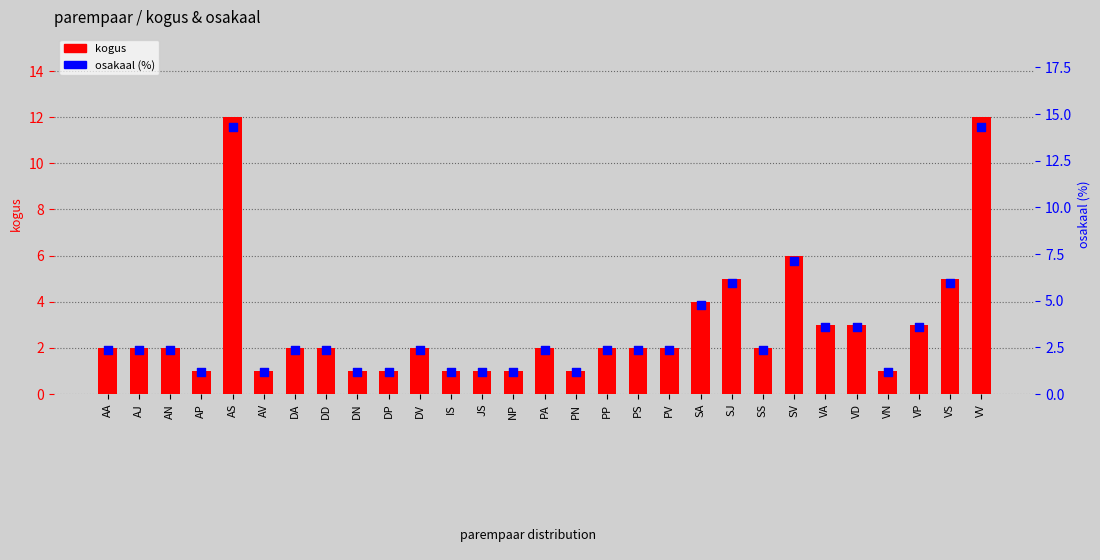

Which series has the largest Y range (max minus min)?

osakaal